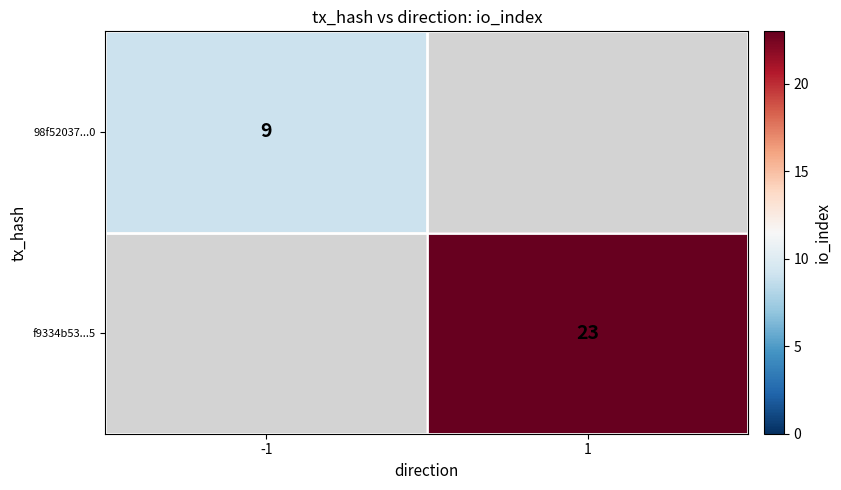

The value of f9334b53...5 at 1 is 23. True or false?

True